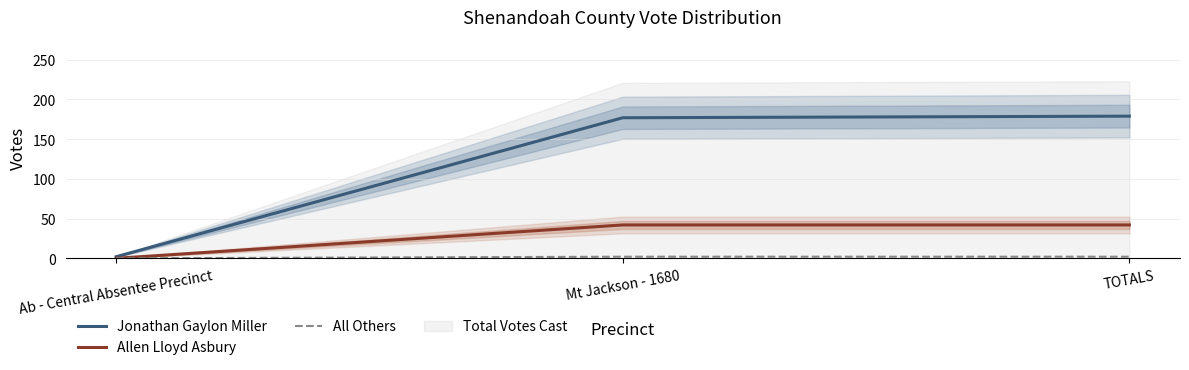

Is it true that All Others equals 0 at Ab - Central Absentee Precinct?

True